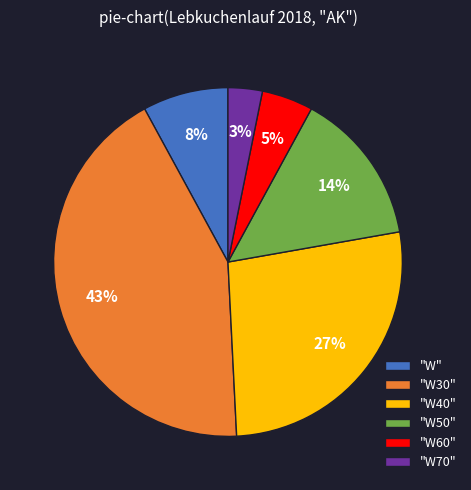

How many segments does this pie chart have?

6